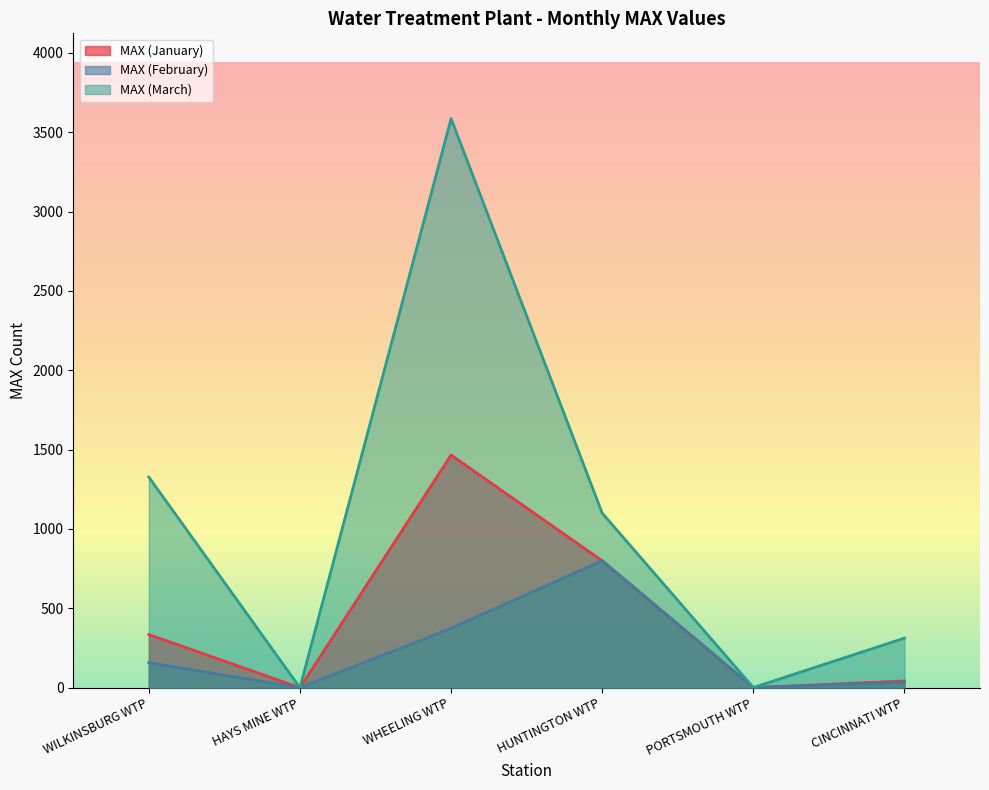

What is the sum of all MAX (February) values?

1366.9